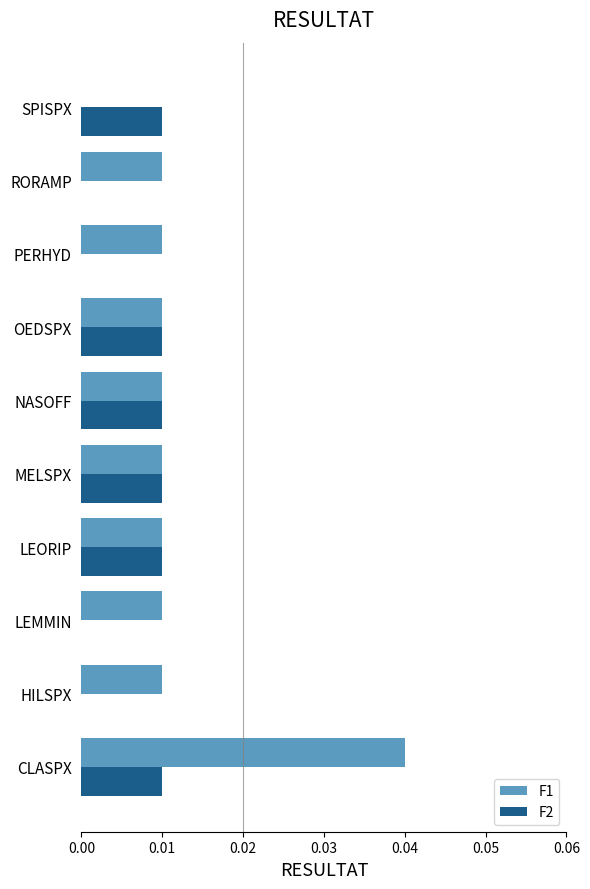

How many F2 values are between 0 and 1?

10